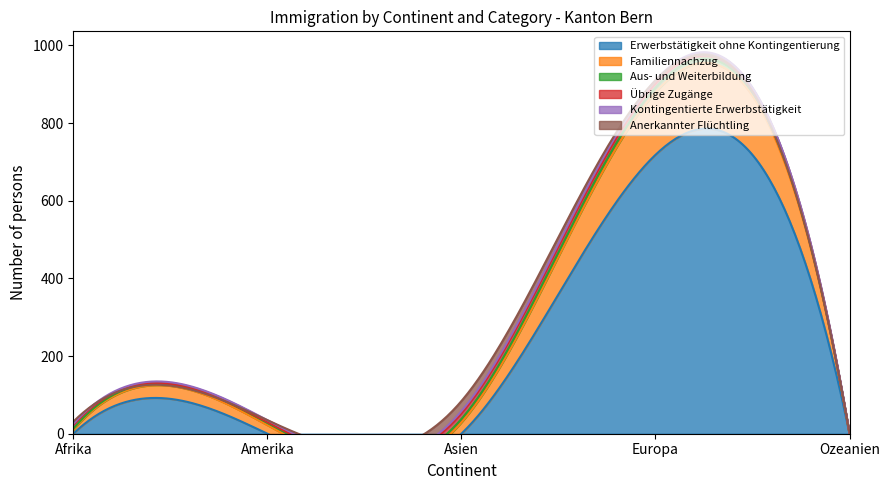

Is it true that Übrige Zugänge equals 9 at Afrika?

True